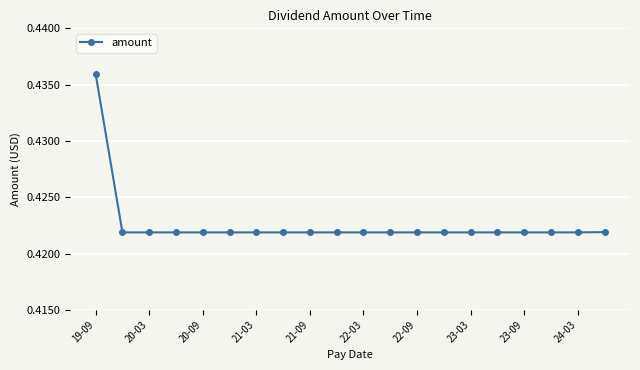

Count the values in the range 0 to 1.

20